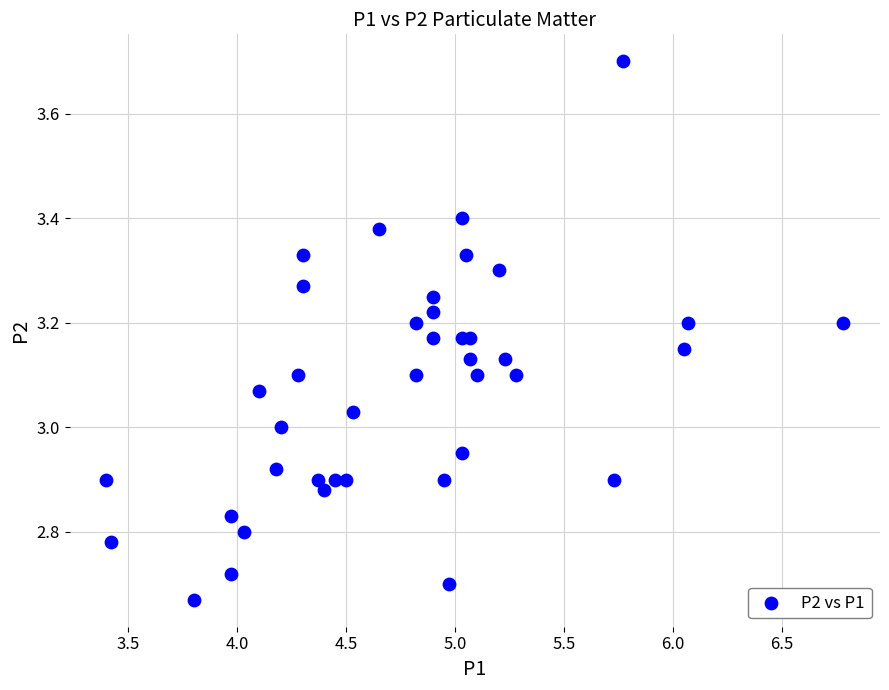

What is the range of Y values (max minus min)?

1.0